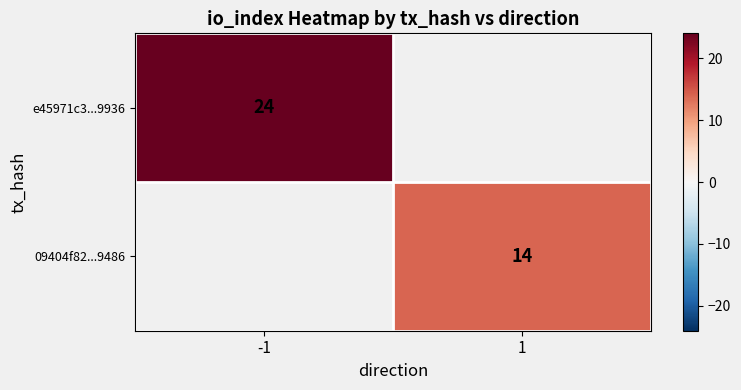

The e45971c3...9936 series shows 32 at -1. True or false?

False